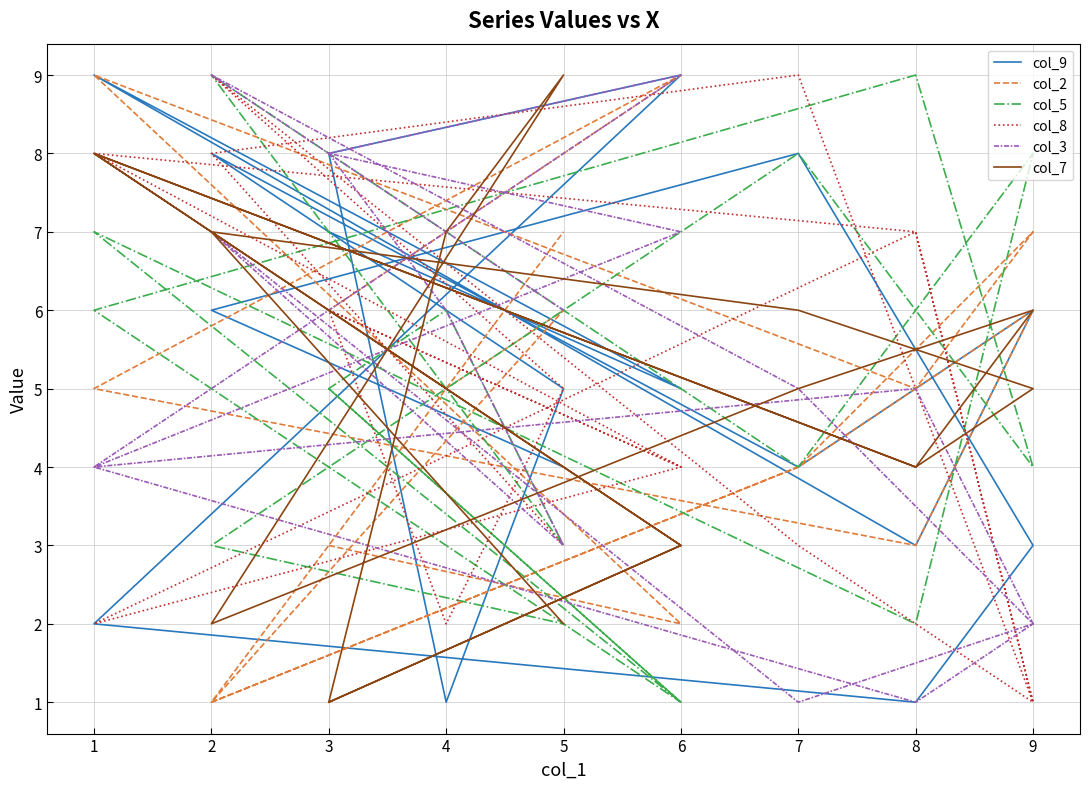

Where do col_7 and col_9 first cross each other?

1 and 8